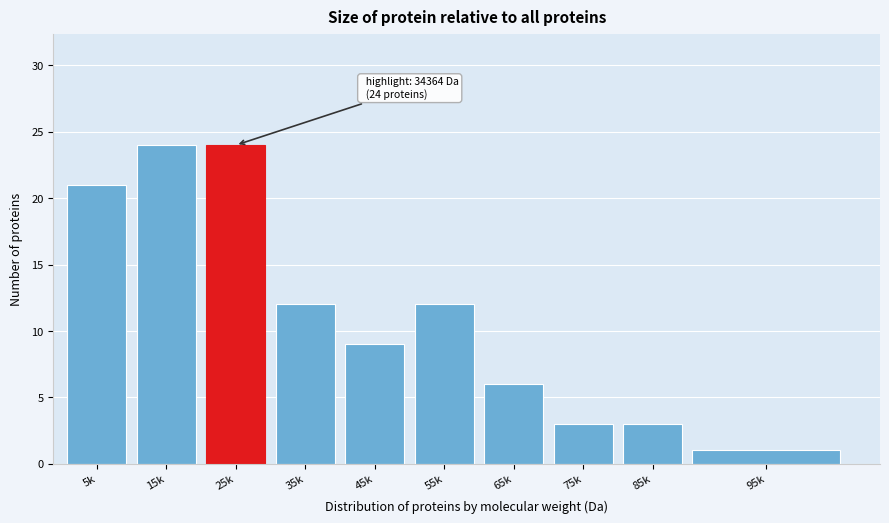

Reading left to right, transcribe all the data shown in this chart.

5k=21	15k=24	25k=24	35k=12	45k=9	55k=12	65k=6	75k=3	85k=3	95k=1